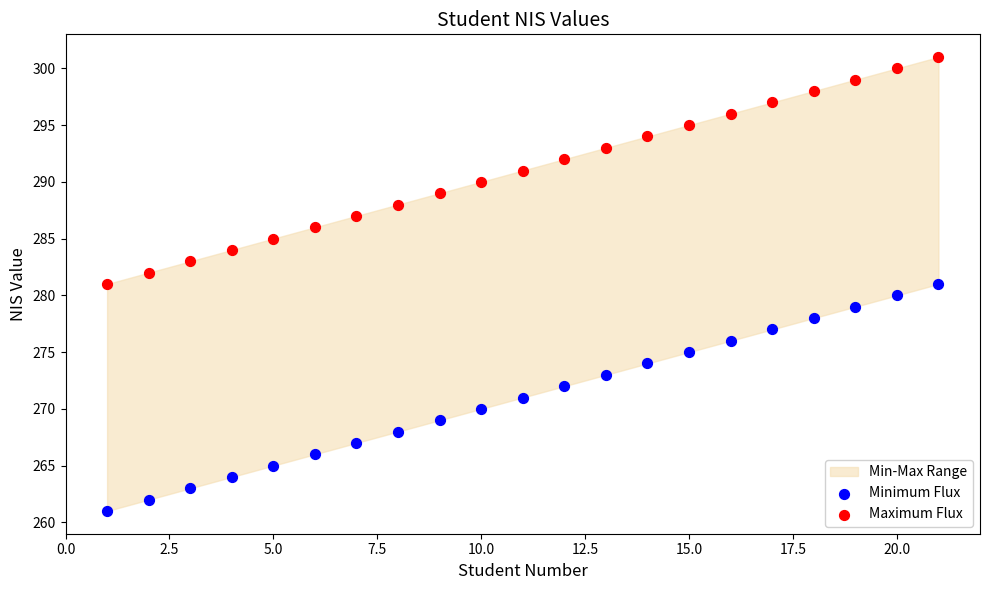

Across all data points, what is the range of Y values (max minus min)?

40